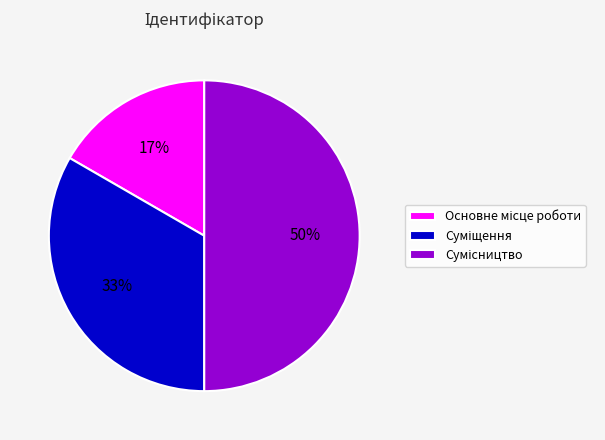

Count the number of slices in the pie.

3